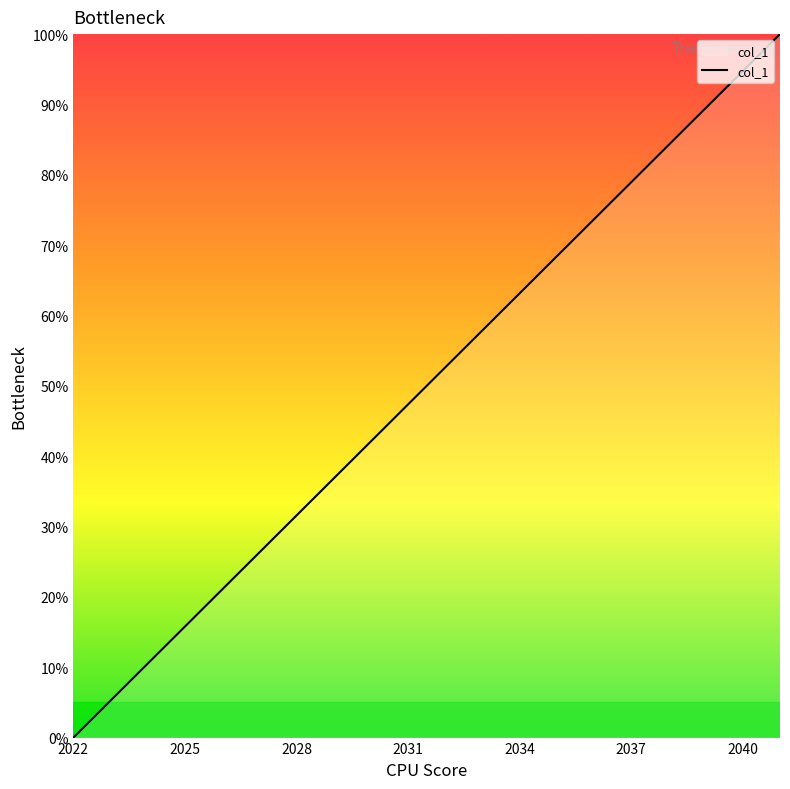

What is the greatest value displayed?

100.0